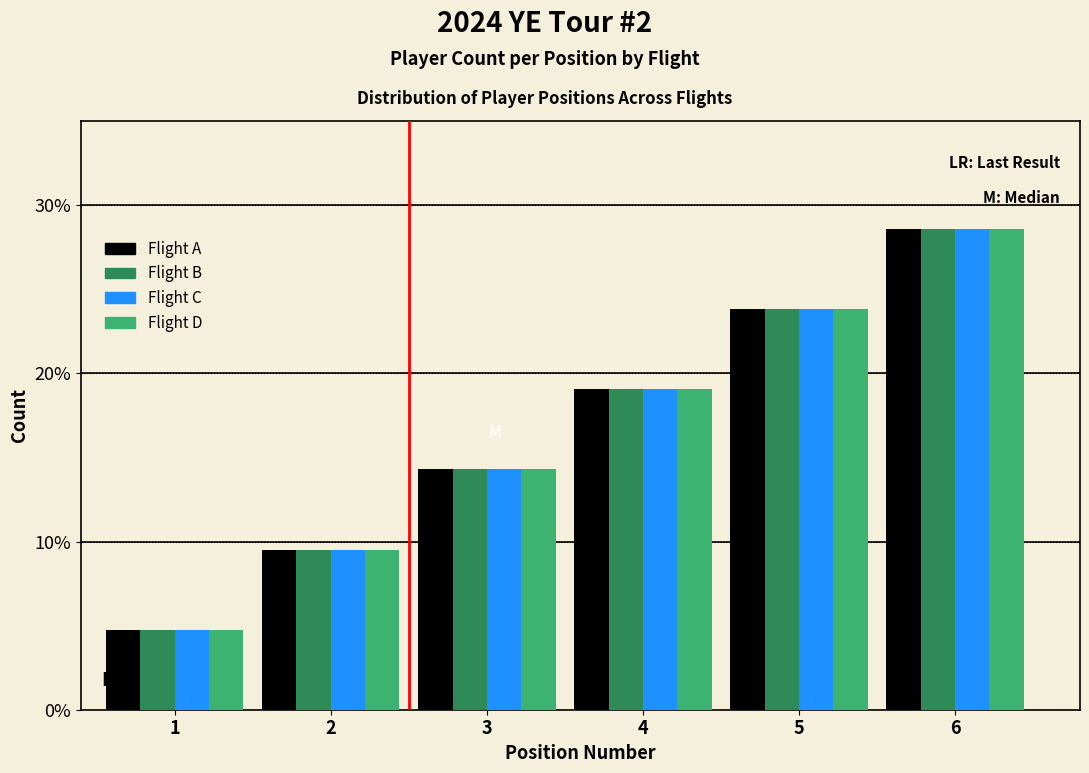

Does the chart contain any negative values?

No